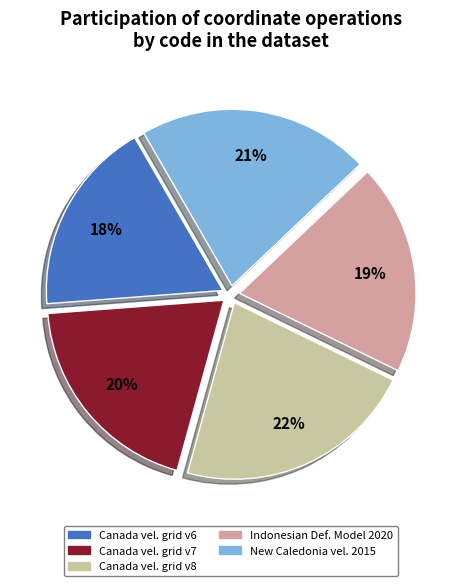

Is there any slice that represents more than half of the pie?

No